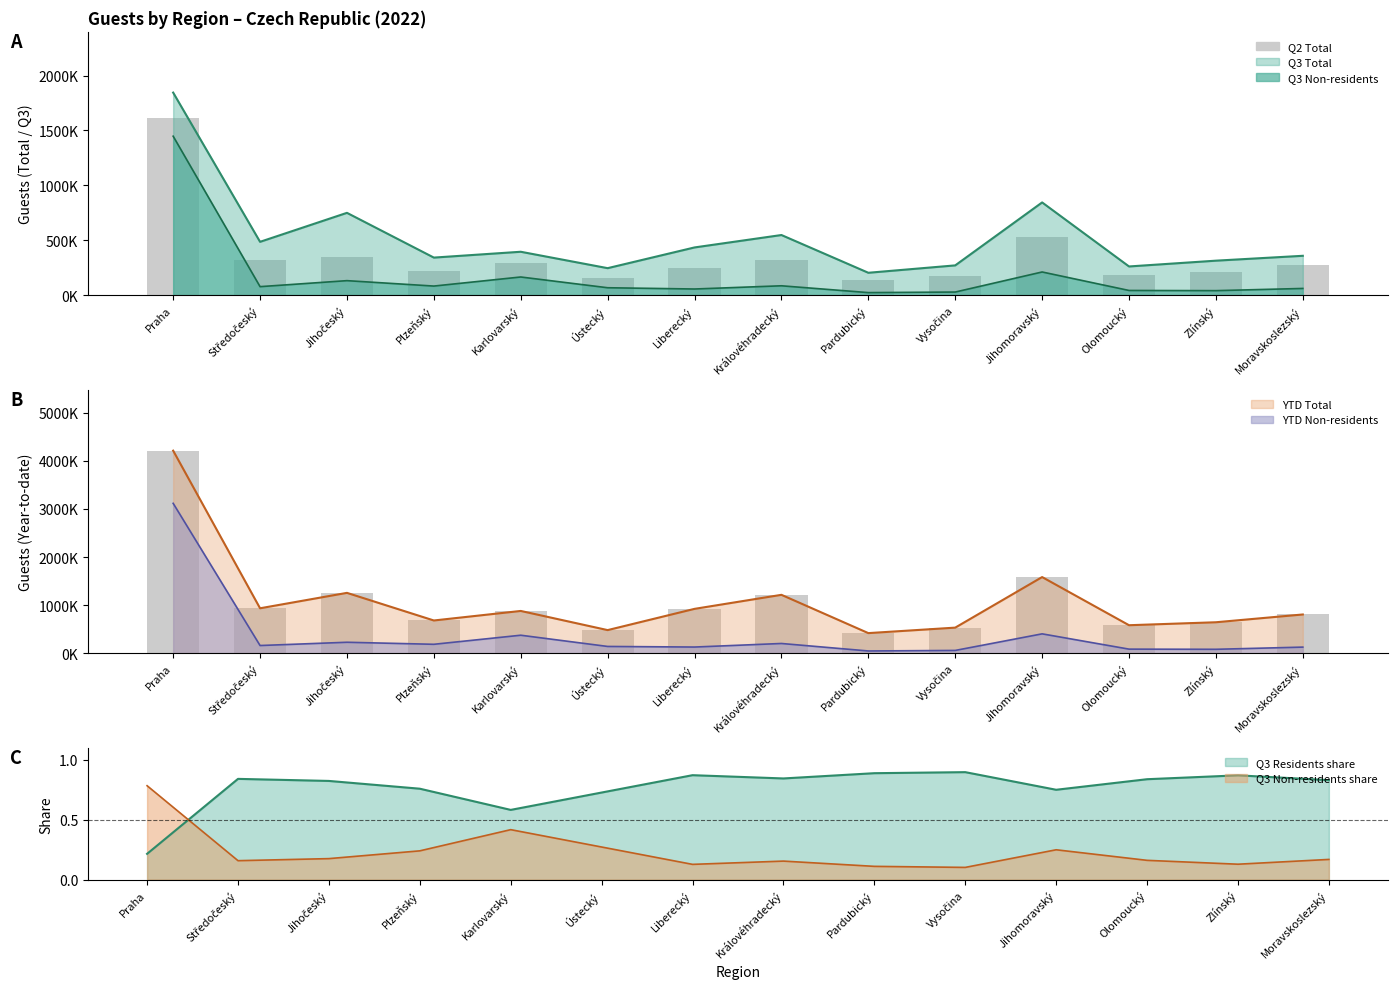

What is the maximum value shown in the chart?

4212645